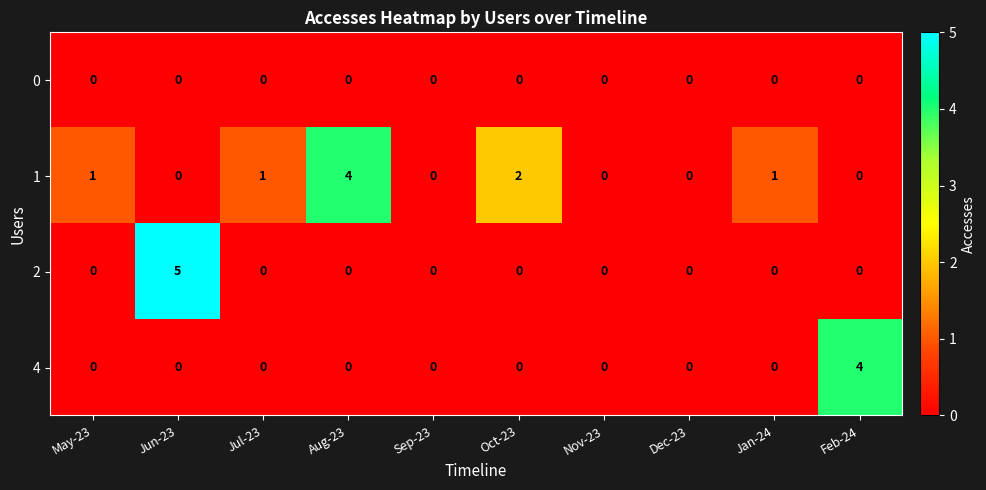

What is the sum of all 1 values?

9